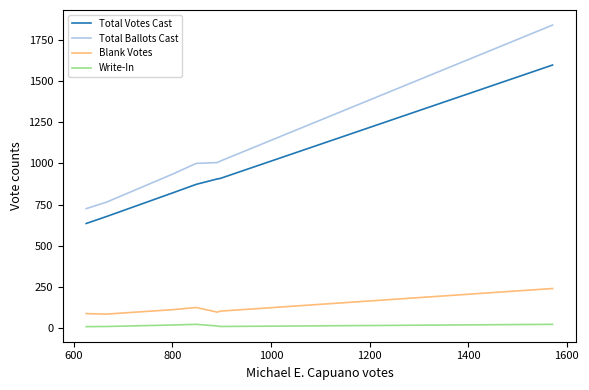

What is the greatest value displayed?

1838